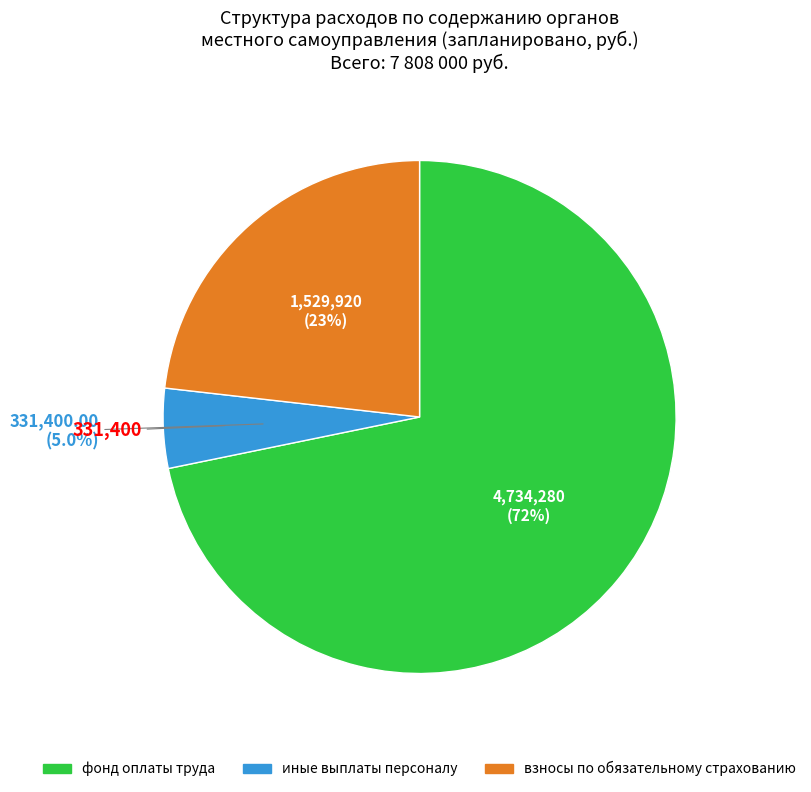

How many segments does this pie chart have?

3